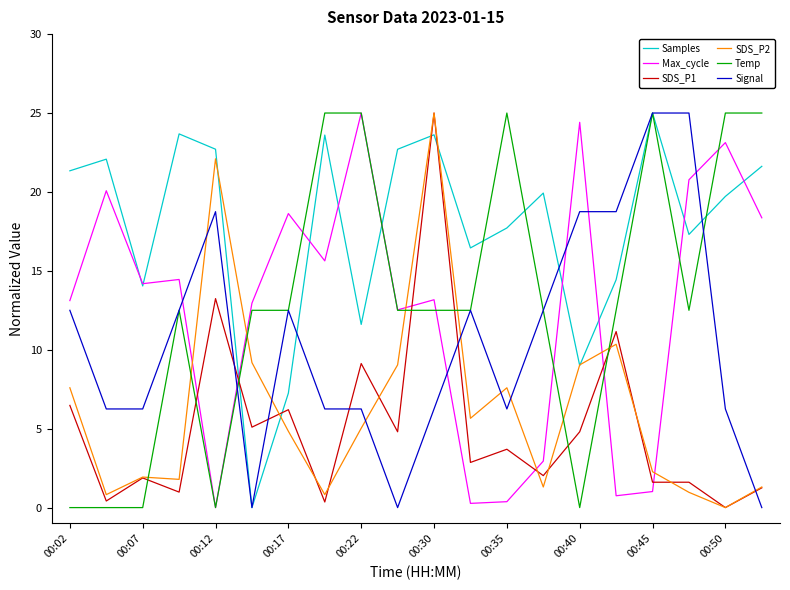

Count the number of categories in the chart.

20